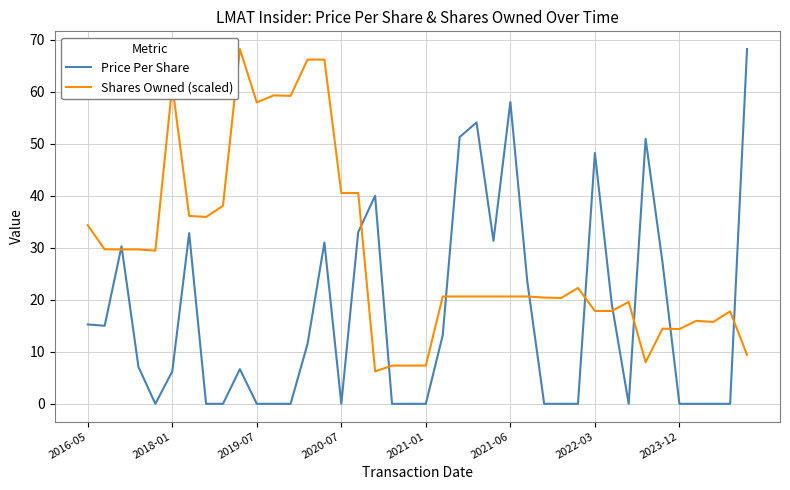

What is the maximum value for Shares Owned (scaled)?

68.2